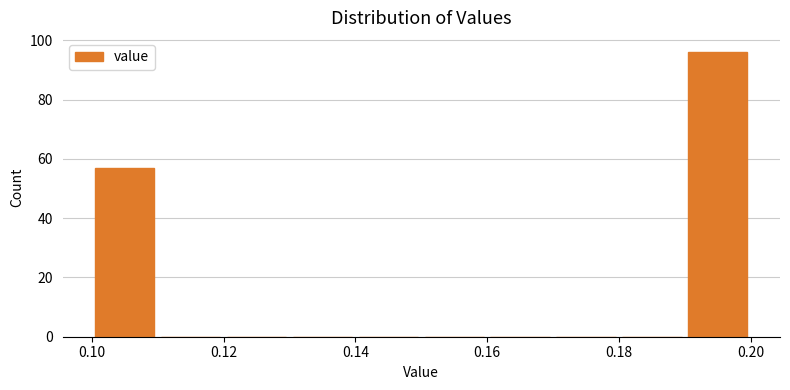

How tall is the bar that spans 0.19 to 0.20 on the x-axis? The values are not printed on the chart, so give them approximately, as read against the axis.

96